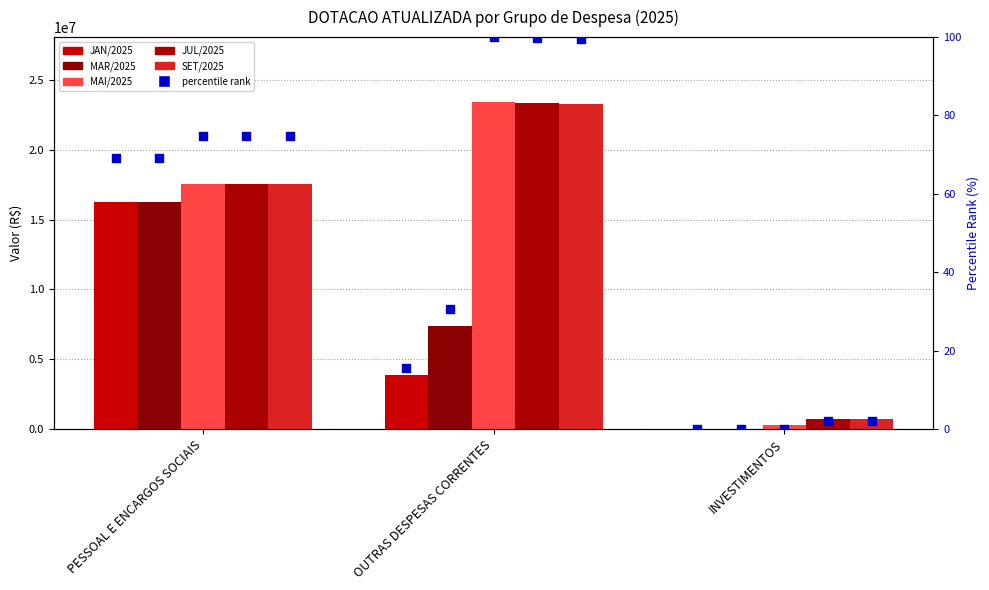

Which series has the largest Y range (max minus min)?

JUL/2025